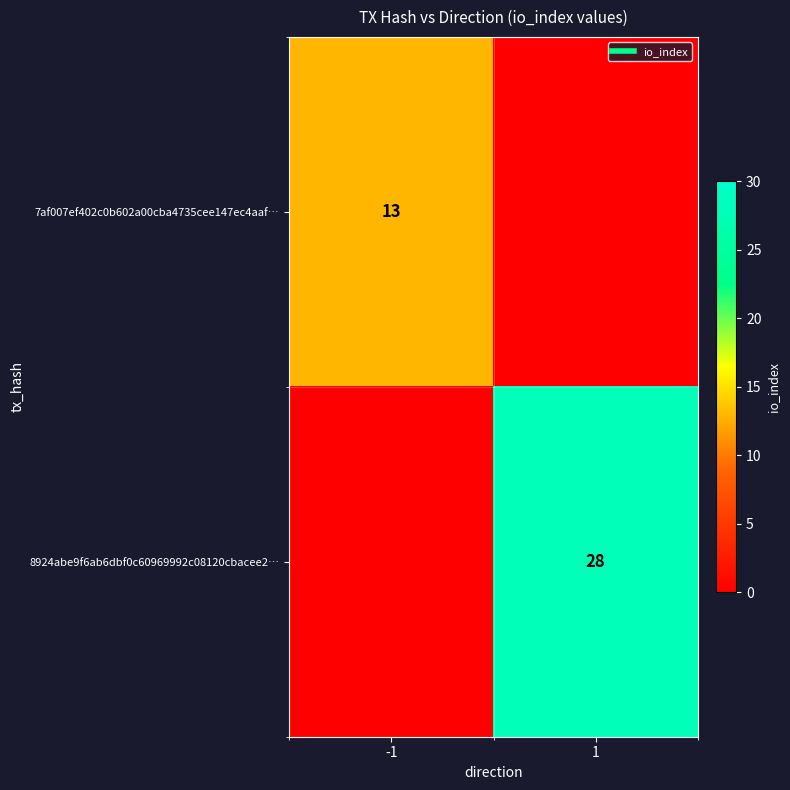

What is the difference between the highest and lowest values at 1?

28